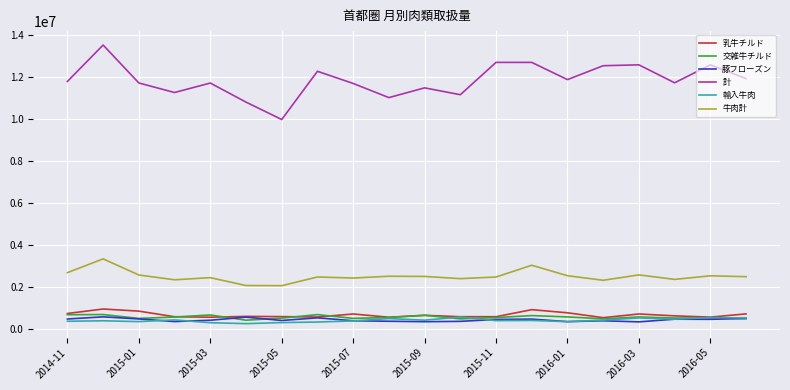

True or false: 豚フローズン and 交雑牛チルド intersect in this chart.

True